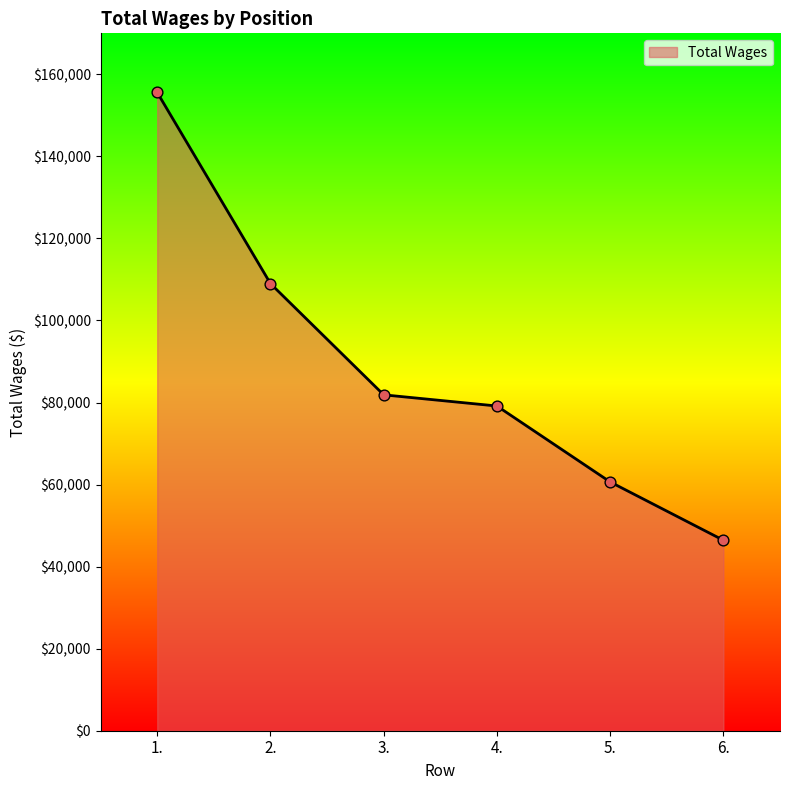

Approximately how many times larger is the value at 4. compared to 5.?

1.3